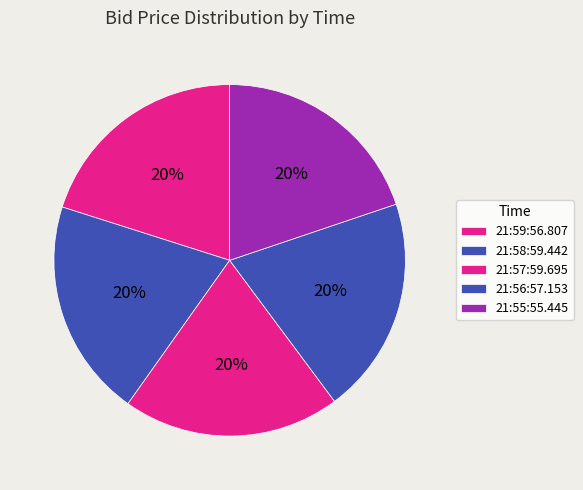

How many slices are in this pie chart?

5